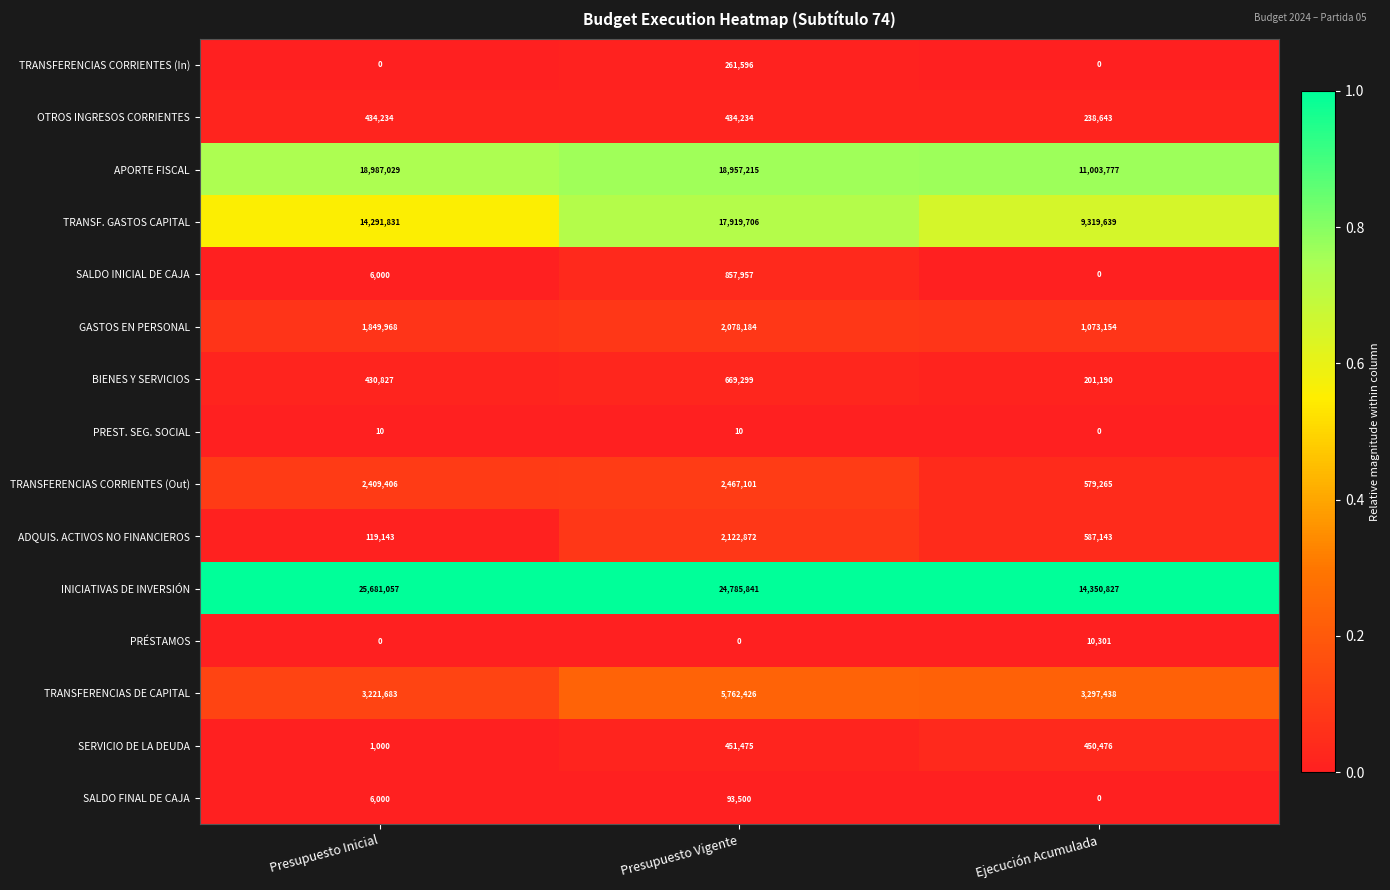

True or false: PRÉSTAMOS has a value of 0 at Presupuesto Inicial.

True